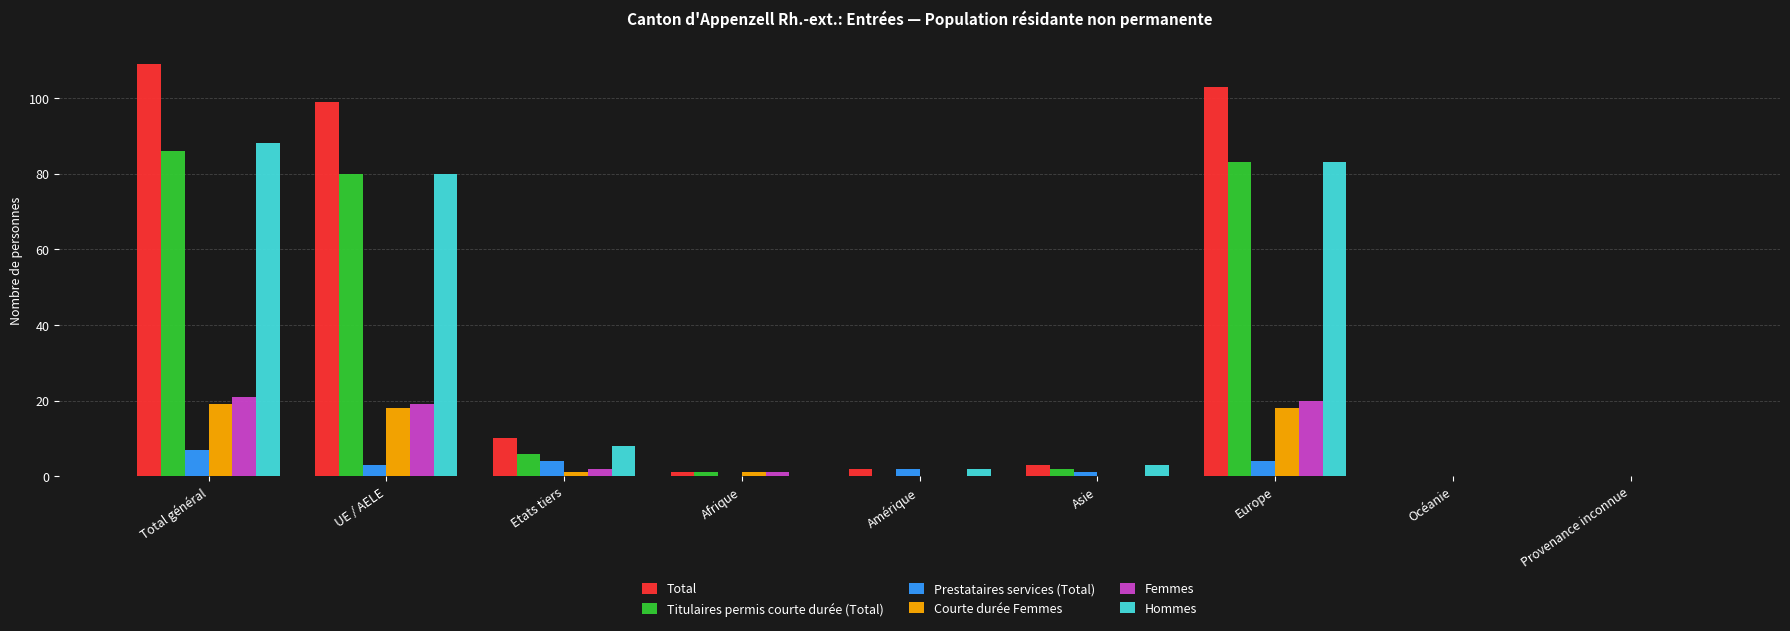

Where is Total nearest to the value 54?

Etats tiers